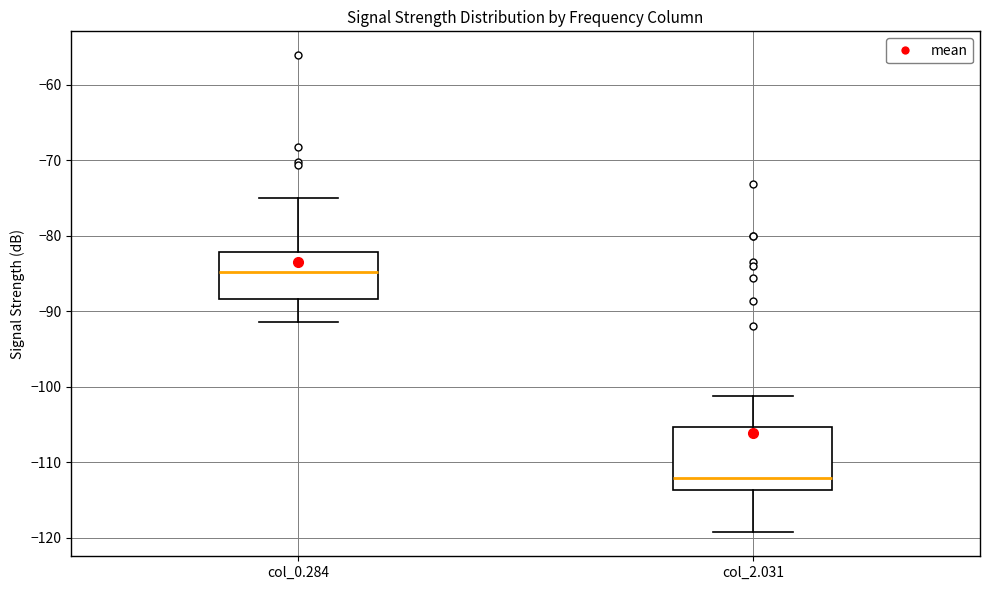

Where does the lower whisker of the box for col_0.284 end on the y-axis? The values are not printed on the chart, so give them approximately, as read against the axis.

-91